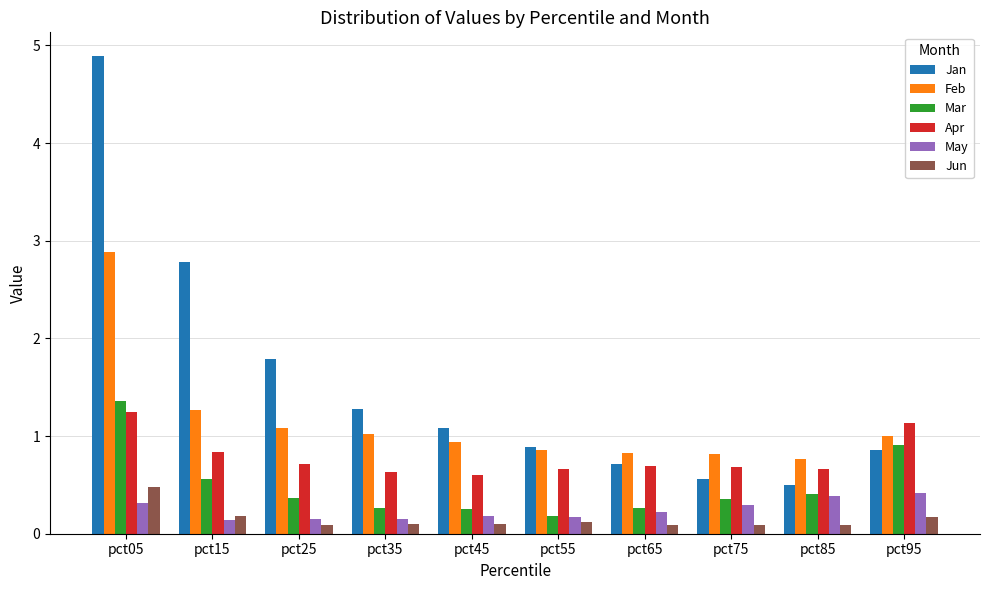

At pct95, list the series in order from largest to smallest.

Apr, Feb, Mar, Jan, May, Jun